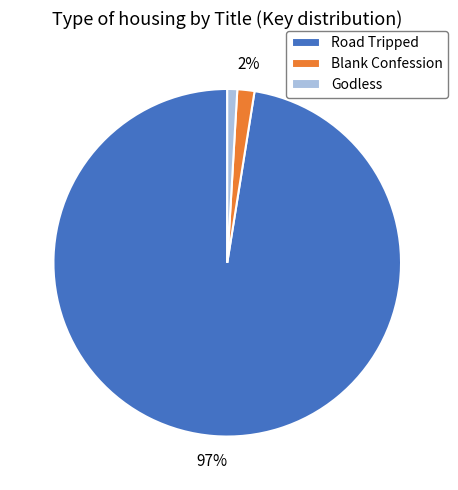

To the nearest percent, what is the average slice percentage?

33%